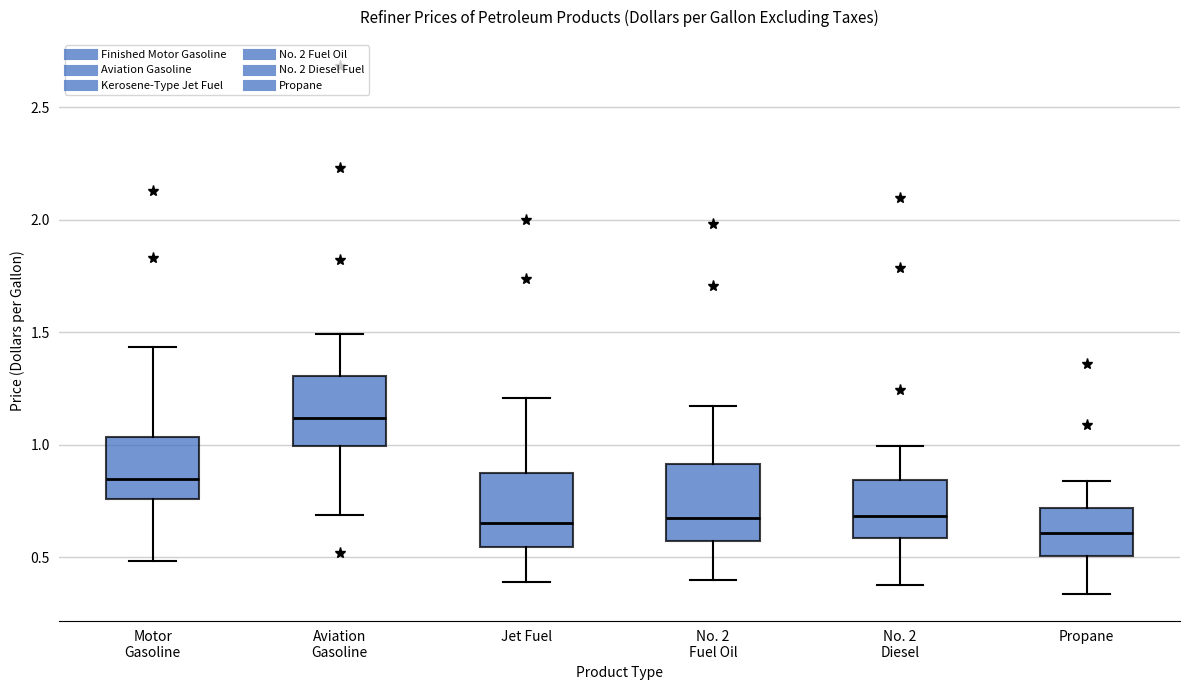

Reading left to right, transcribe this box plot: for each box, give where its median line is, the range the box spans, and where its two whiskers end, as read against the y-axis. The values are not printed on the chart, so give them approximately, as read against the axis.

Motor Gasoline: median 0.85, box 0.75 to 1.05, whiskers 0.50 to 1.45
Aviation Gasoline: median 1.10, box 1.00 to 1.30, whiskers 0.70 to 1.50
Jet Fuel: median 0.65, box 0.55 to 0.85, whiskers 0.40 to 1.20
No. 2 Fuel Oil: median 0.65, box 0.55 to 0.90, whiskers 0.40 to 1.15
No. 2 Diesel: median 0.70, box 0.60 to 0.85, whiskers 0.40 to 1.00
Propane: median 0.60, box 0.50 to 0.70, whiskers 0.35 to 0.85